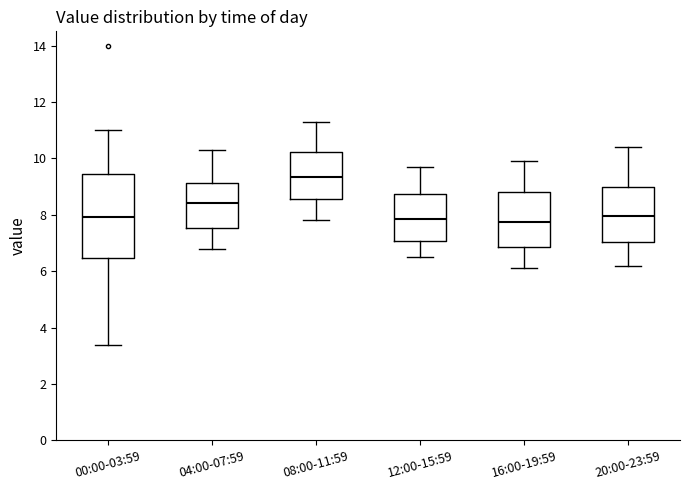

Reading left to right, read every box against the y-axis: the position of its median line, the range the box covers, and the ends of its whiskers. The values are not printed on the chart, so give them approximately, as read against the axis.

00:00-03:59: median 8.0, box 6.4 to 9.4, whiskers 3.4 to 11.0
04:00-07:59: median 8.4, box 7.6 to 9.2, whiskers 6.8 to 10.4
08:00-11:59: median 9.4, box 8.6 to 10.2, whiskers 7.8 to 11.4
12:00-15:59: median 7.8, box 7.0 to 8.8, whiskers 6.6 to 9.8
16:00-19:59: median 7.8, box 6.8 to 8.8, whiskers 6.2 to 10.0
20:00-23:59: median 8.0, box 7.0 to 9.0, whiskers 6.2 to 10.4